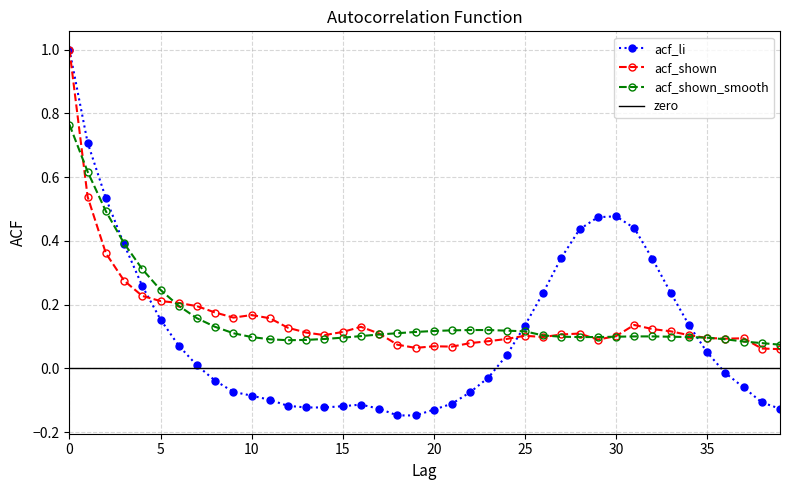

What is the value of the acf_shown point at the 19th from the left?

0.1